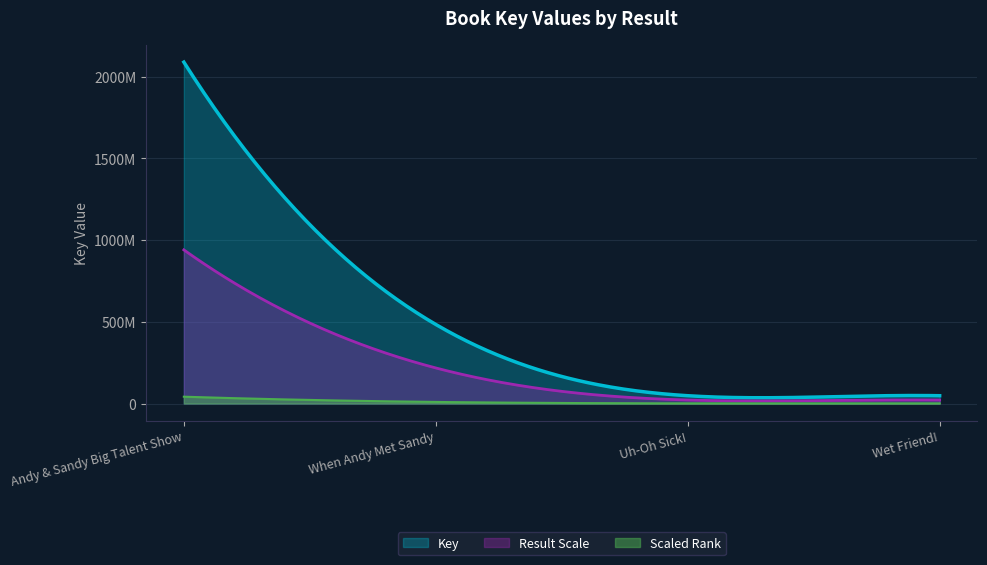

What are all the series names shown in the legend?

Key, Result Scale, Scaled Rank